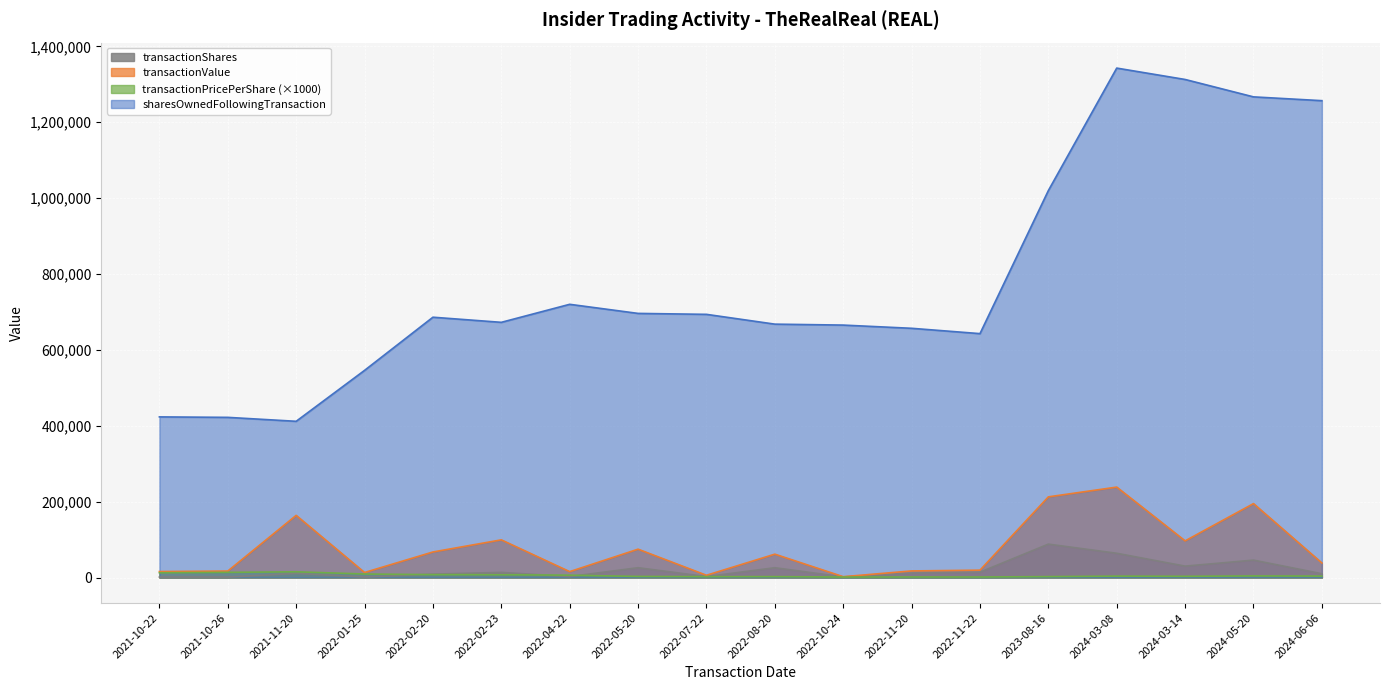

What is the difference between the transactionPricePerShare values at 2024-05-20 and 2022-02-23?

3111.9